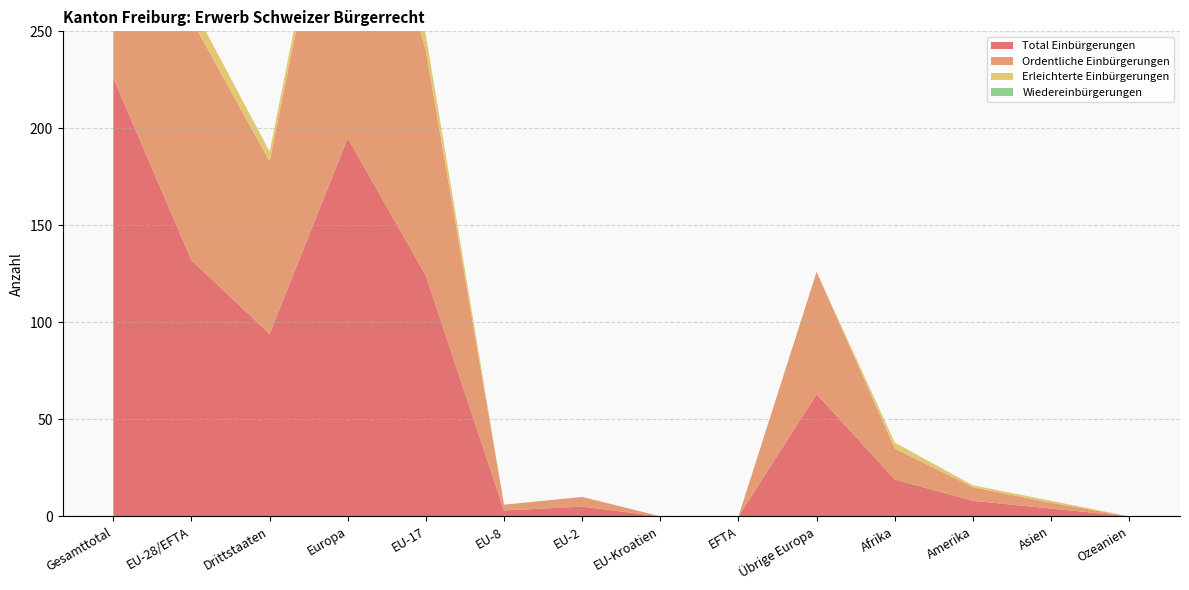

Reading left to right, what are all the values shown in this chart?

Total Einbürgerungen: Gesamttotal=226	EU-28/EFTA=132	Drittstaaten=94	Europa=195	EU-17=124	EU-8=3	EU-2=5	EU-Kroatien=0	EFTA=0	Übrige Europa=63	Afrika=19	Amerika=8	Asien=4	Ozeanien=0
Ordentliche Einbürgerungen: Gesamttotal=213	EU-28/EFTA=124	Drittstaaten=89	Europa=187	EU-17=116	EU-8=3	EU-2=5	EU-Kroatien=0	EFTA=0	Übrige Europa=63	Afrika=16	Amerika=7	Asien=3	Ozeanien=0
Erleichterte Einbürgerungen: Gesamttotal=13	EU-28/EFTA=8	Drittstaaten=5	Europa=8	EU-17=8	EU-8=0	EU-2=0	EU-Kroatien=0	EFTA=0	Übrige Europa=0	Afrika=3	Amerika=1	Asien=1	Ozeanien=0
Wiedereinbürgerungen: Gesamttotal=0	EU-28/EFTA=0	Drittstaaten=0	Europa=0	EU-17=0	EU-8=0	EU-2=0	EU-Kroatien=0	EFTA=0	Übrige Europa=0	Afrika=0	Amerika=0	Asien=0	Ozeanien=0